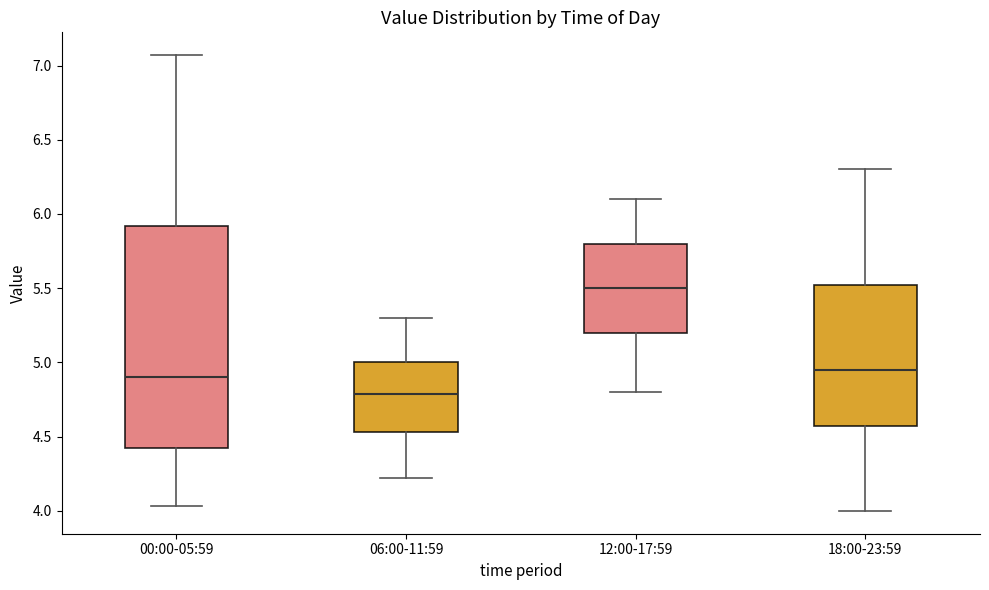

Reading left to right, transcribe this box plot: for each box, give where its median line is, the range the box spans, and where its two whiskers end, as read against the y-axis. The values are not printed on the chart, so give them approximately, as read against the axis.

00:00-05:59: median 4.90, box 4.40 to 5.90, whiskers 4.05 to 7.05
06:00-11:59: median 4.80, box 4.55 to 5.00, whiskers 4.20 to 5.30
12:00-17:59: median 5.50, box 5.20 to 5.80, whiskers 4.80 to 6.10
18:00-23:59: median 4.95, box 4.60 to 5.55, whiskers 4.00 to 6.30